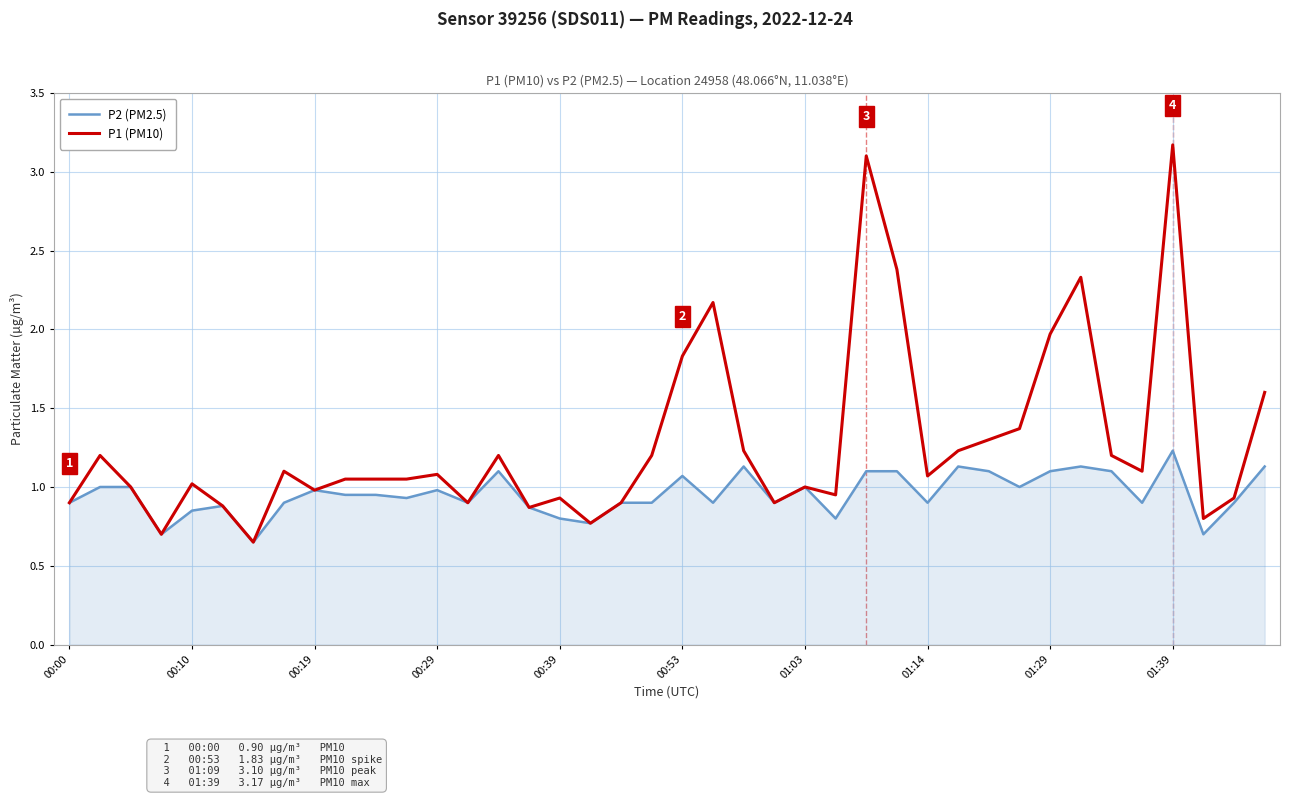

Which series has the largest range (max minus min)?

P1 (PM10)